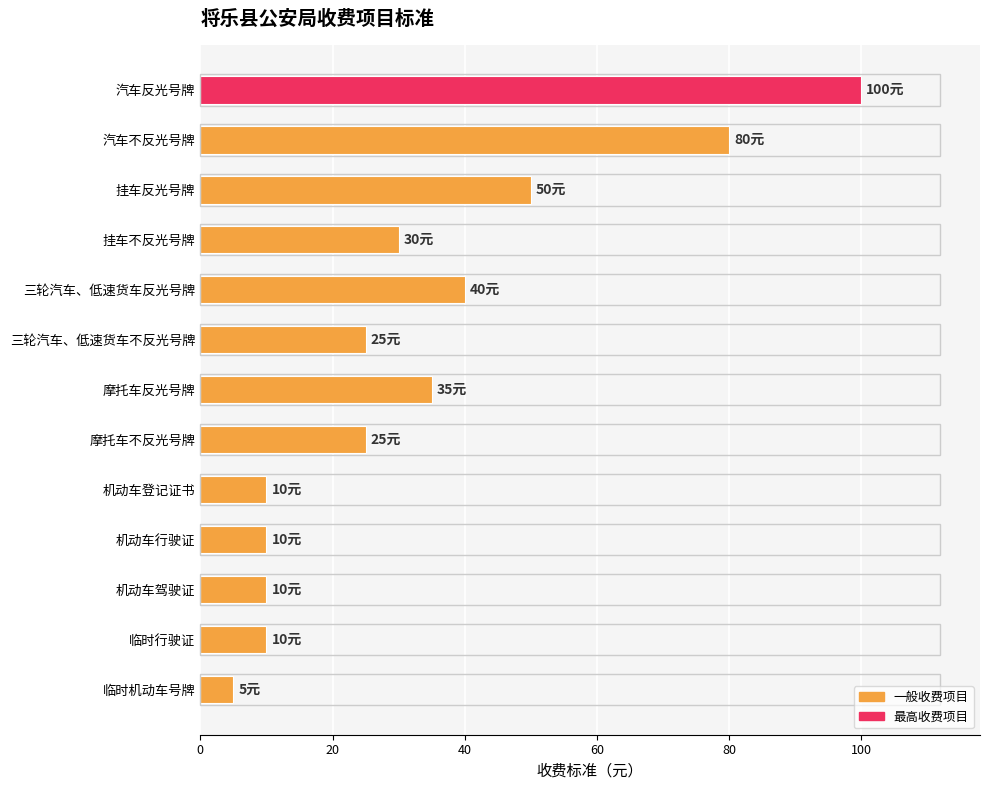

Does the chart contain any negative values?

No